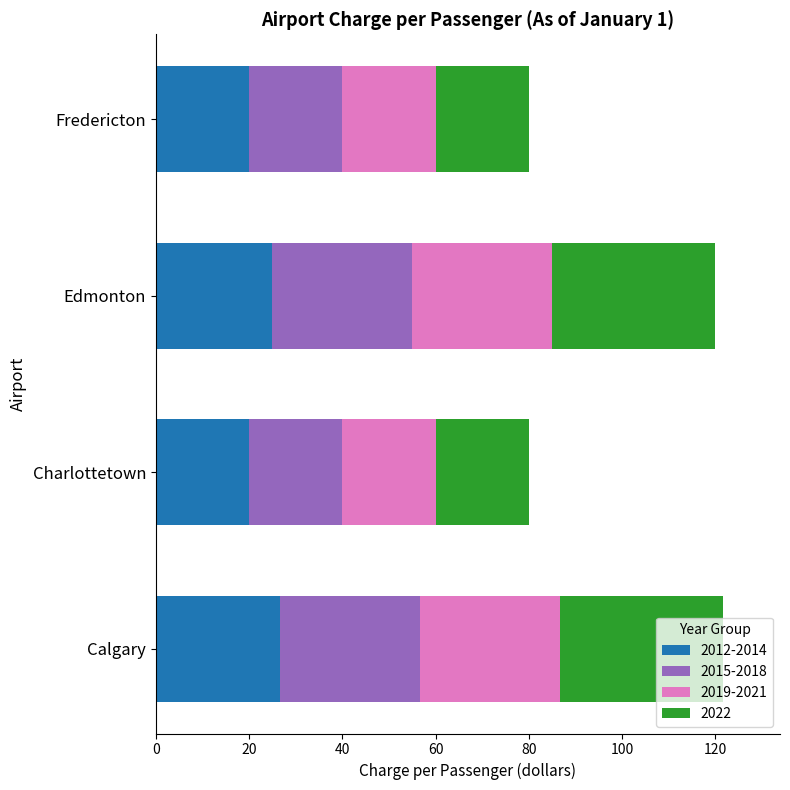

Is it true that 2012-2014 equals 25.0 at Edmonton?

True